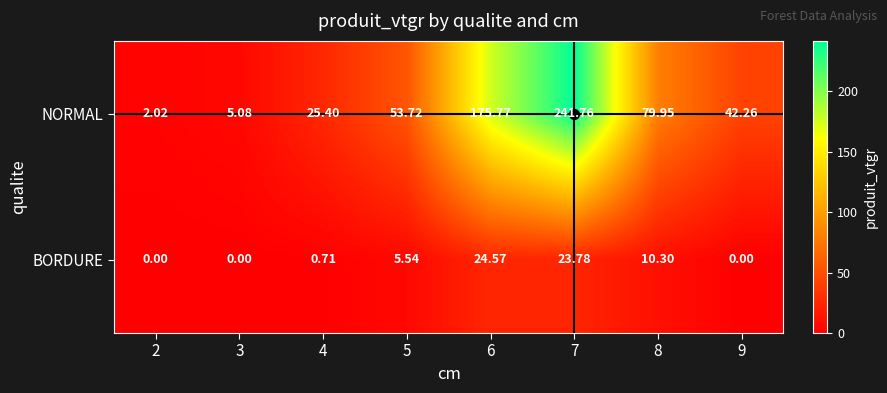

List the series in order of their peak value, lowest first.

BORDURE, NORMAL